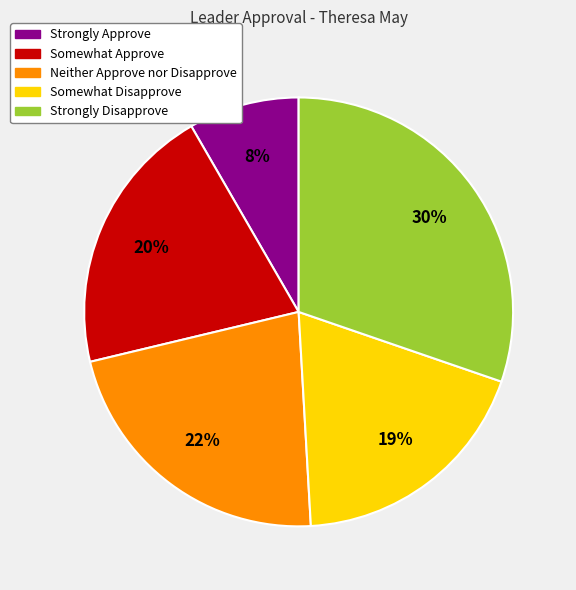

Which slice is the largest?

Strongly Disapprove